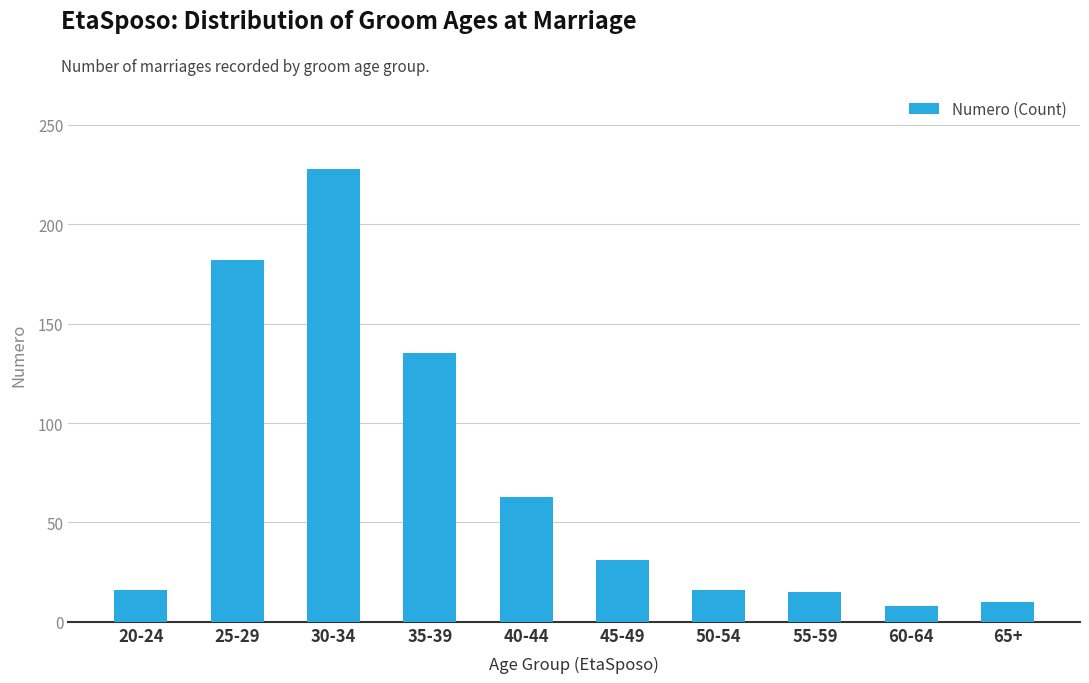

How many series are shown in this chart?

1